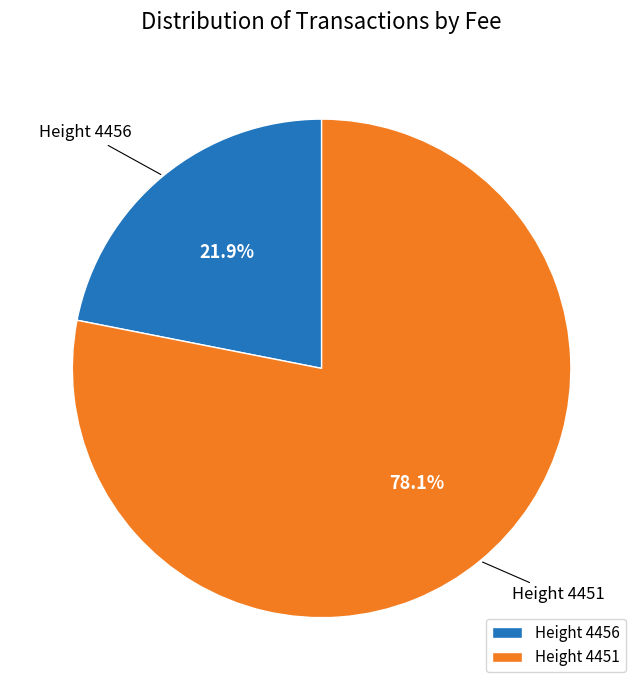

Which category has the smallest portion of the pie?

Height 4456